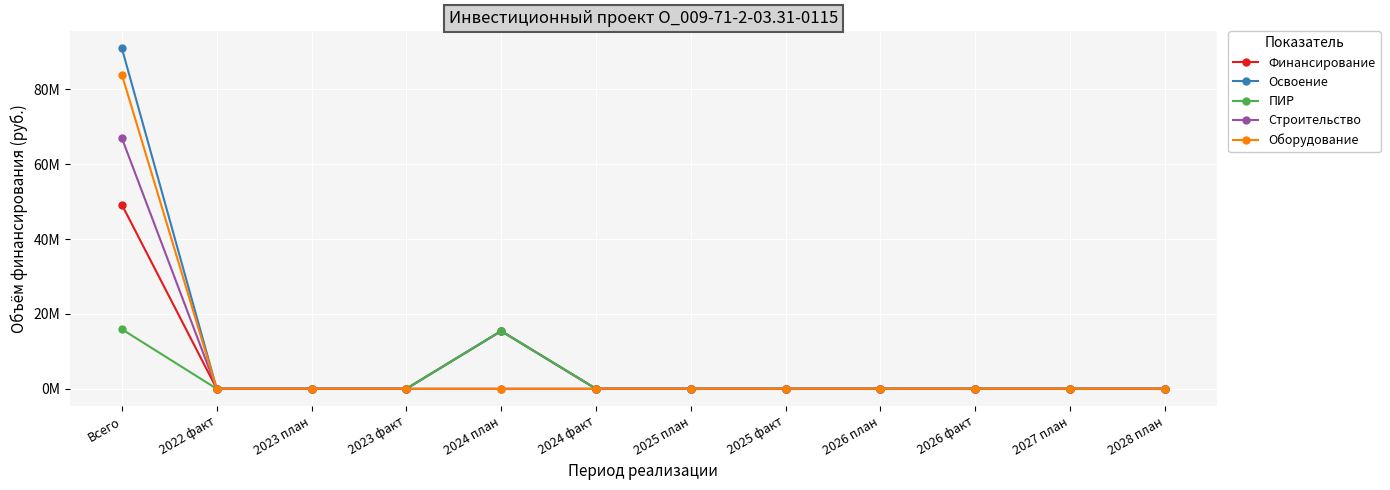

Reading right to left, what are all the values shown in this chart?

Финансирование: 0	0	0	0	0	0	0	15430539	0	0	0	49178682
Освоение: 0	0	0	0	0	0	0	15430539	0	0	0	90982235
ПИР: 0	0	0	0	0	0	0	15430539	0	0	0	15893455
Строительство: 0	0	0	0	0	0	0	0	0	0	0	66974736
Оборудование: 0	0	0	0	0	0	0	0	0	0	0	83908471